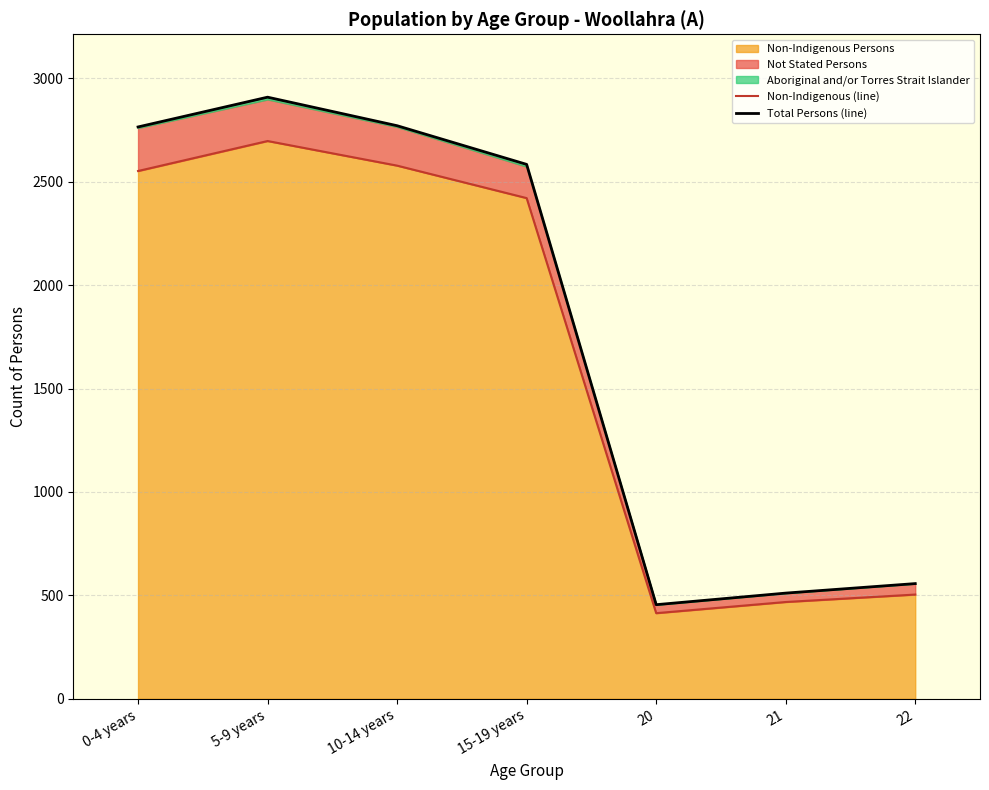

True or false: Non-Indigenous (line) has more than 2 interior local peaks.

False